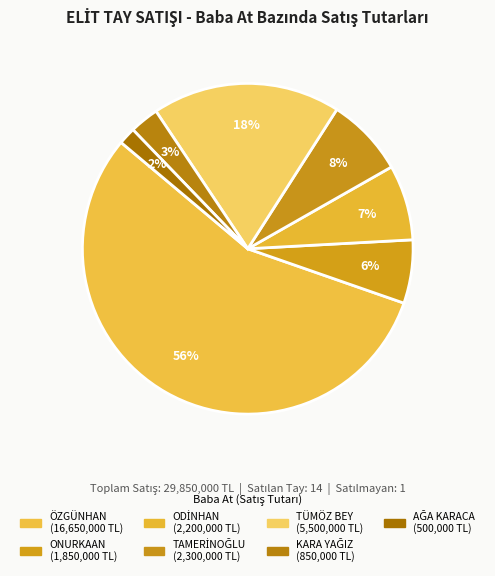

To the nearest percent, what portion does ÖZGÜNHAN represent?

56%